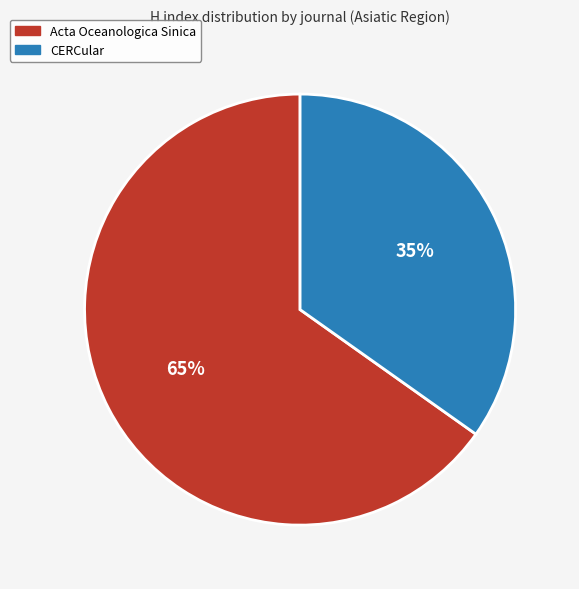

Which slice is the largest?

Acta Oceanologica Sinica